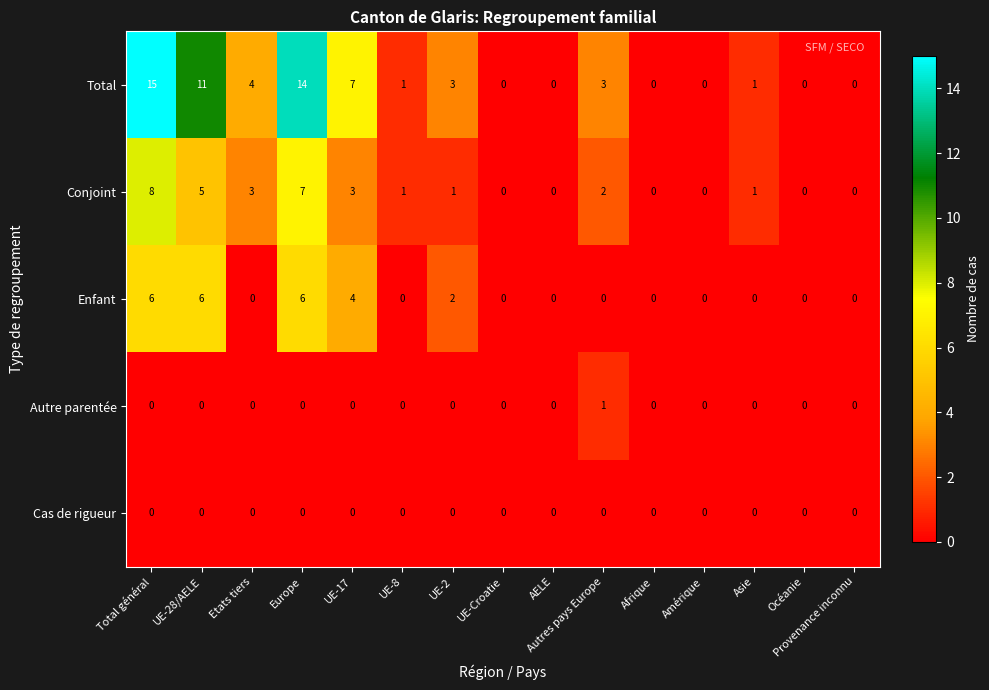

Count the Enfant values in the range 0 to 4.

12